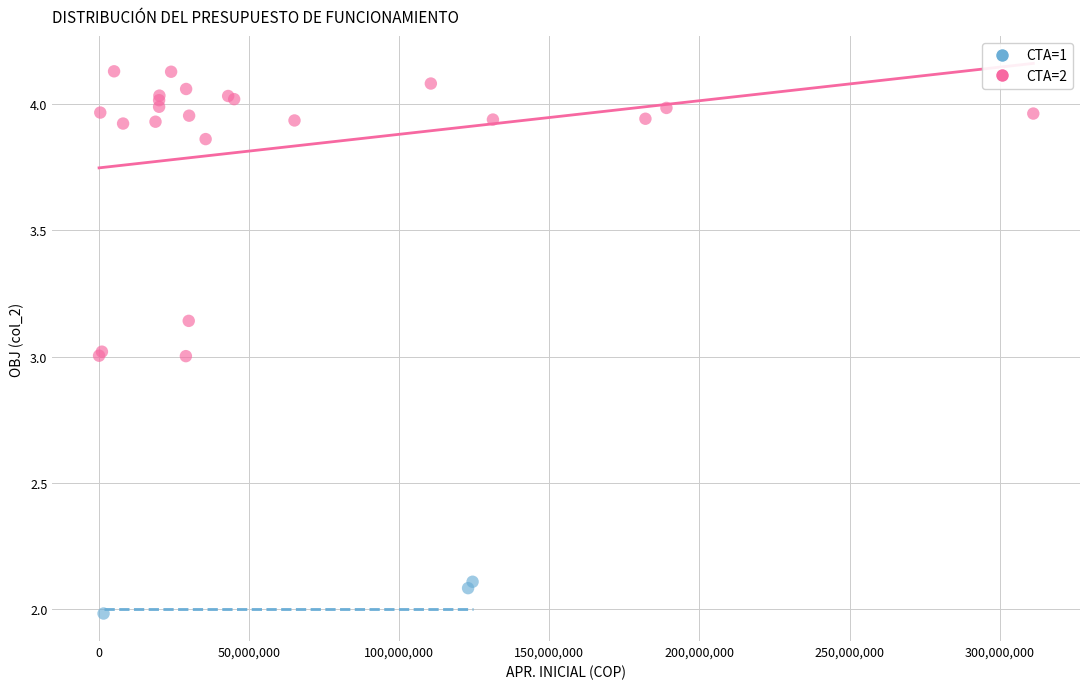

Which series contains the lowest Y value?

CTA=1